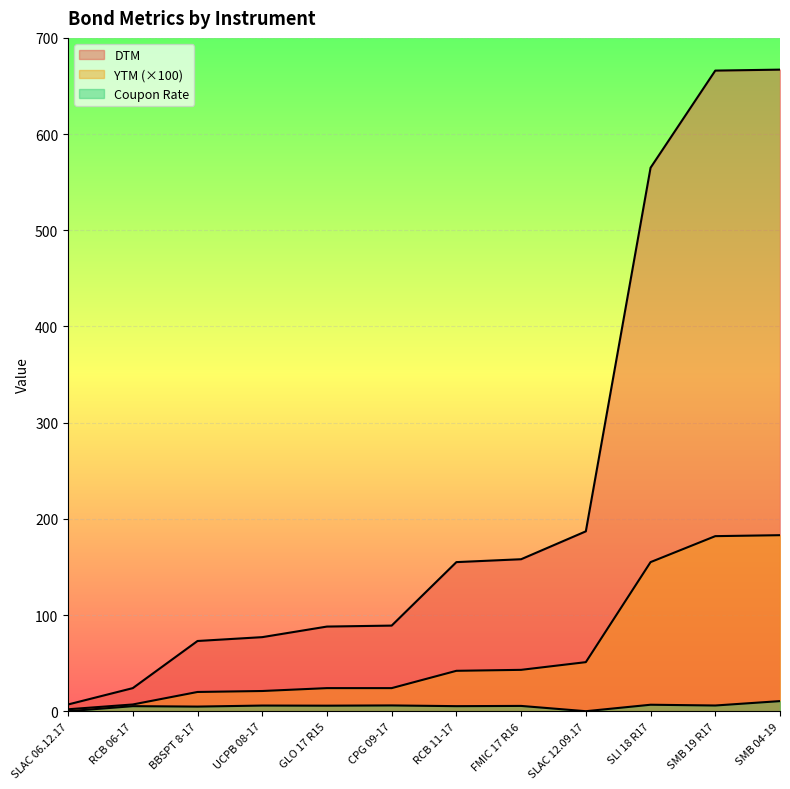

What is the difference between the maximum and minimum values in the DTM series?

660.0